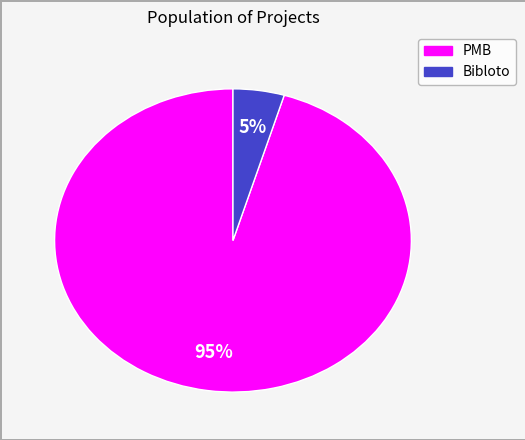

Is it true that Bibloto is 5% of the pie?

True